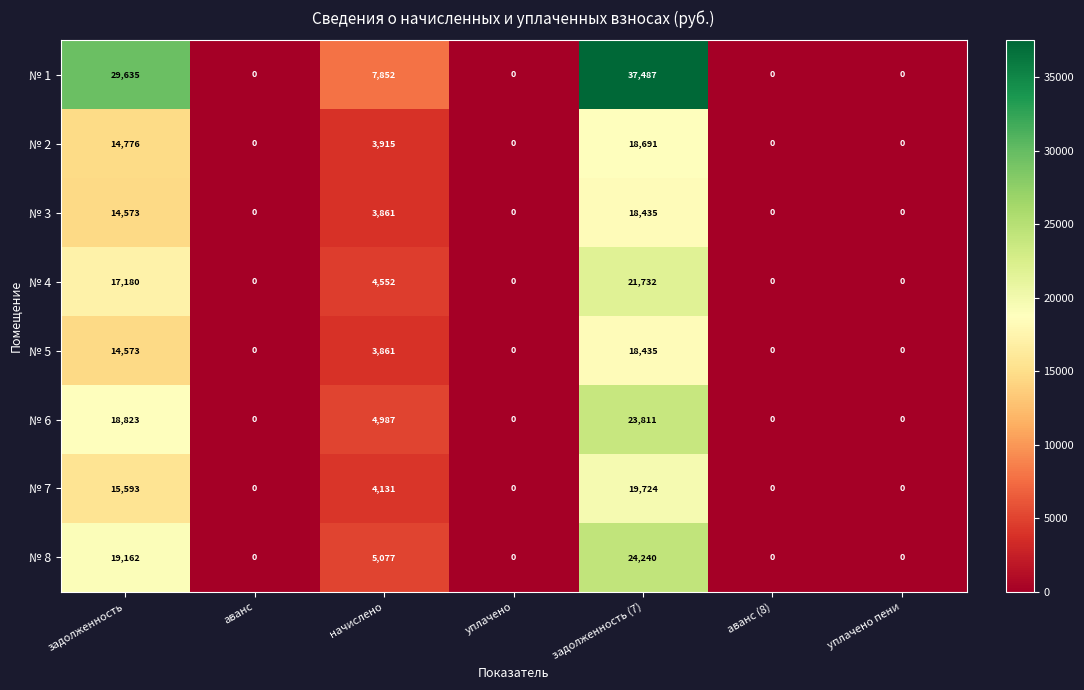

Which series has the largest total across all categories?

№ 1